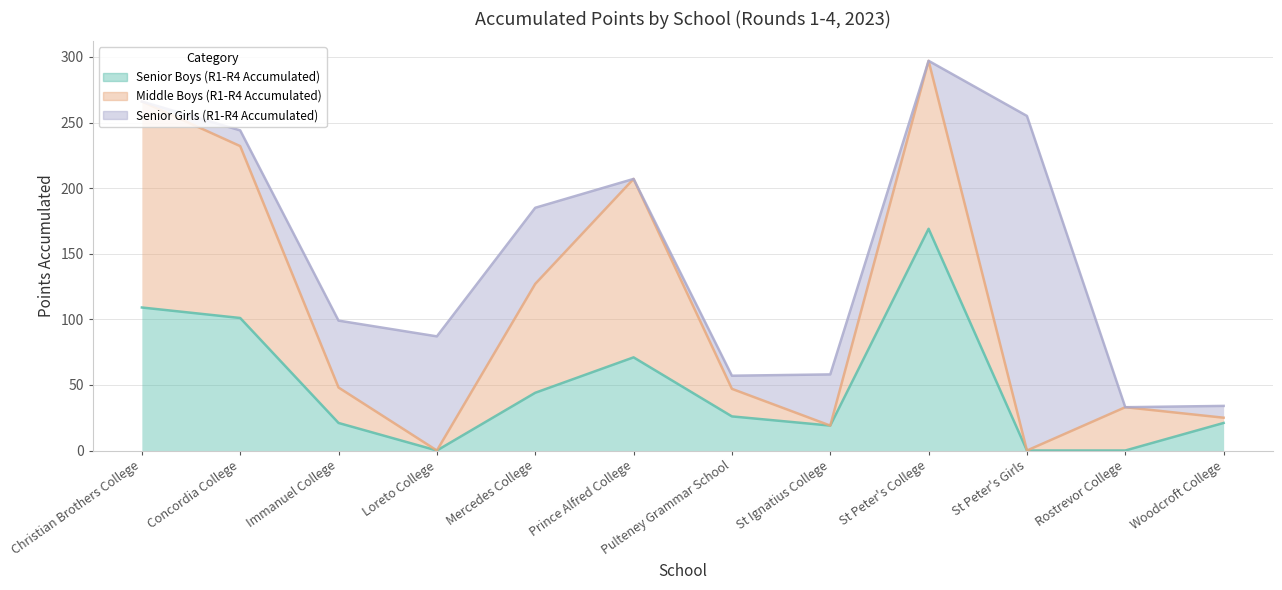

Does the chart have visible grid lines?

Yes